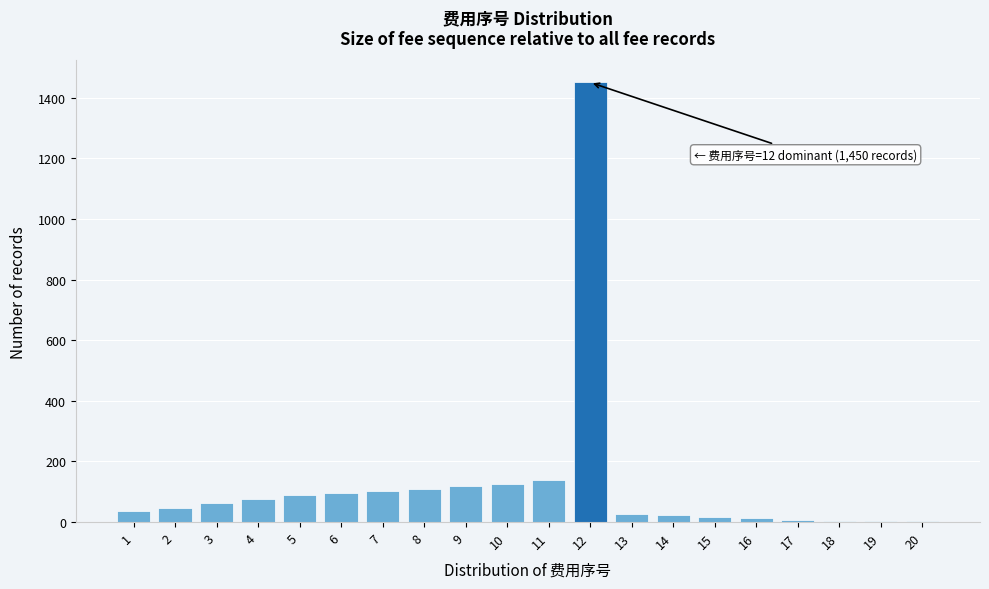

What is the maximum value shown in the chart?

1450